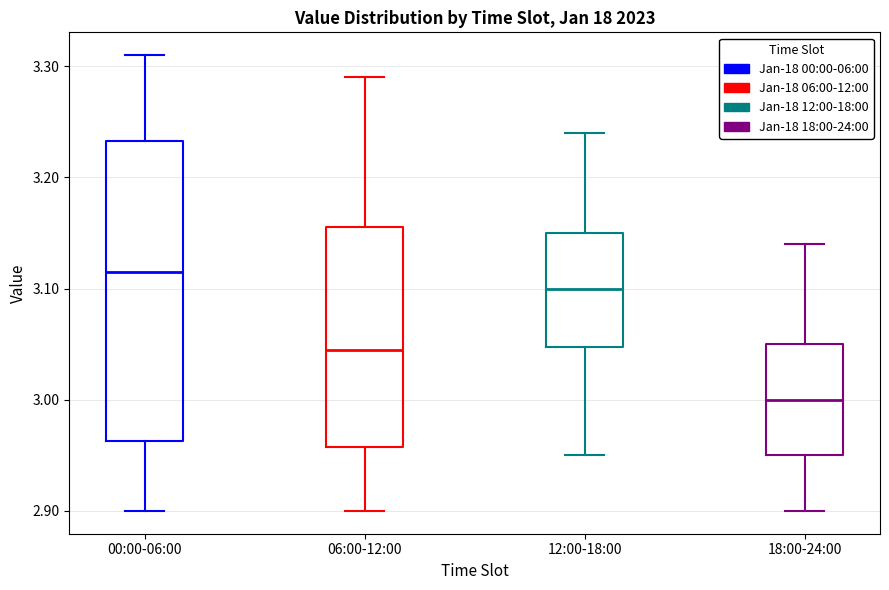

Where is the lower edge of the box for 12:00-18:00 on the y-axis? The values are not printed on the chart, so give them approximately, as read against the axis.

3.05